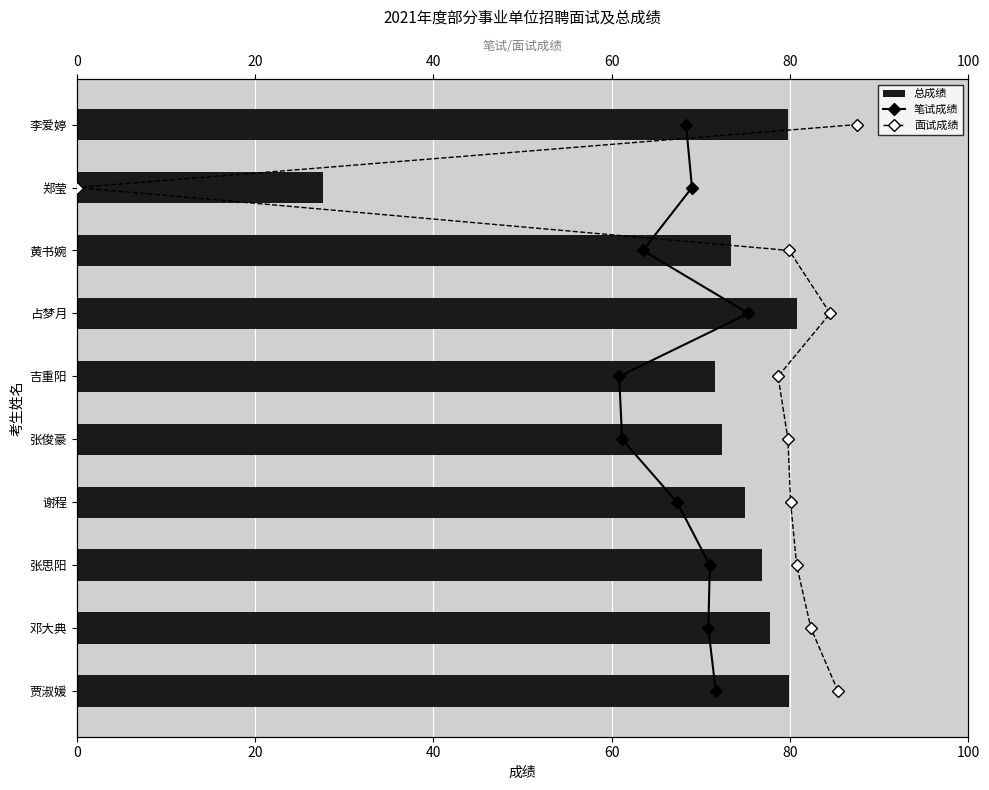

How many values in the 总成绩 series exceed 76?

5